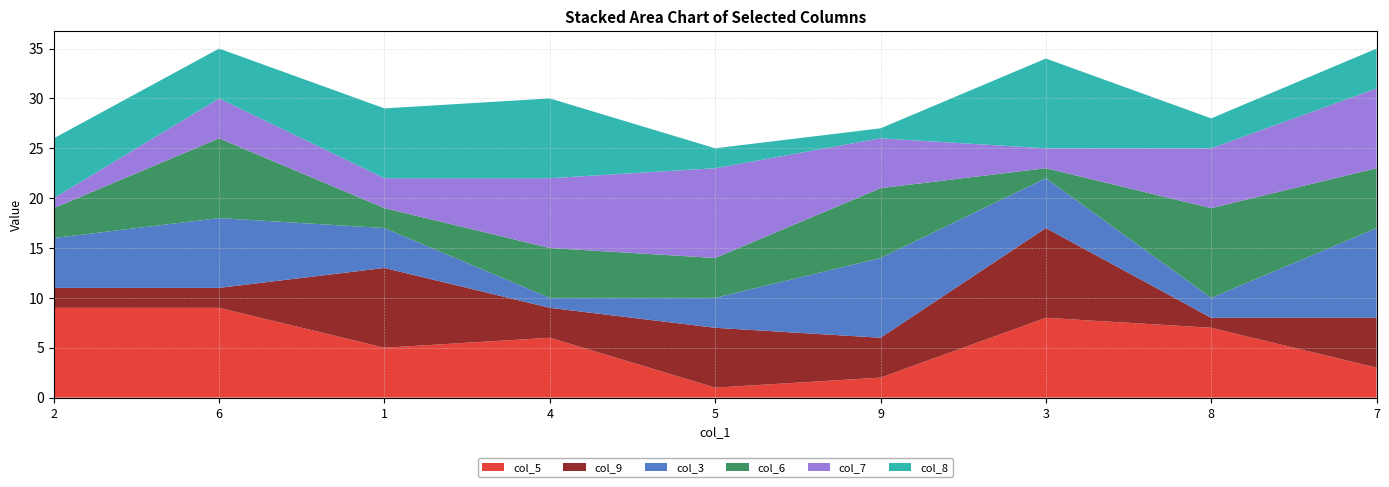

Reading left to right, transcribe all the data shown in this chart.

col_5: 2=9	6=9	1=5	4=6	5=1	9=2	3=8	8=7	7=3
col_9: 2=2	6=2	1=8	4=3	5=6	9=4	3=9	8=1	7=5
col_3: 2=5	6=7	1=4	4=1	5=3	9=8	3=5	8=2	7=9
col_6: 2=3	6=8	1=2	4=5	5=4	9=7	3=1	8=9	7=6
col_7: 2=1	6=4	1=3	4=7	5=9	9=5	3=2	8=6	7=8
col_8: 2=6	6=5	1=7	4=8	5=2	9=1	3=9	8=3	7=4